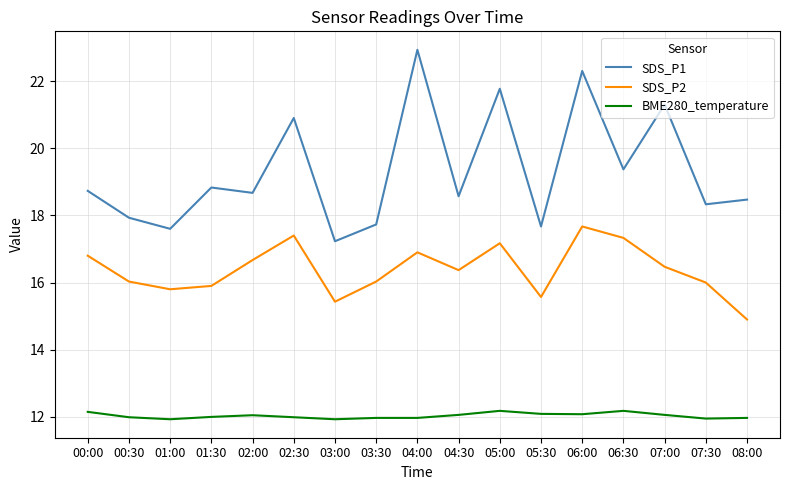

What position from the right is 01:00?

15